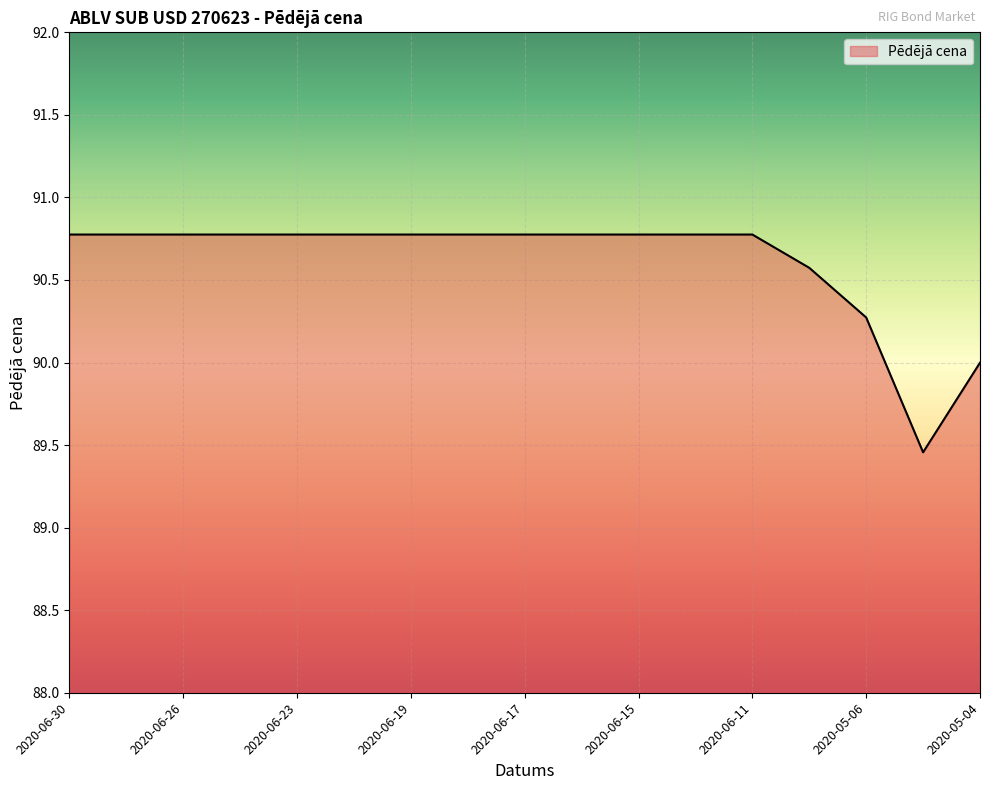

What is the greatest value displayed?

90.8